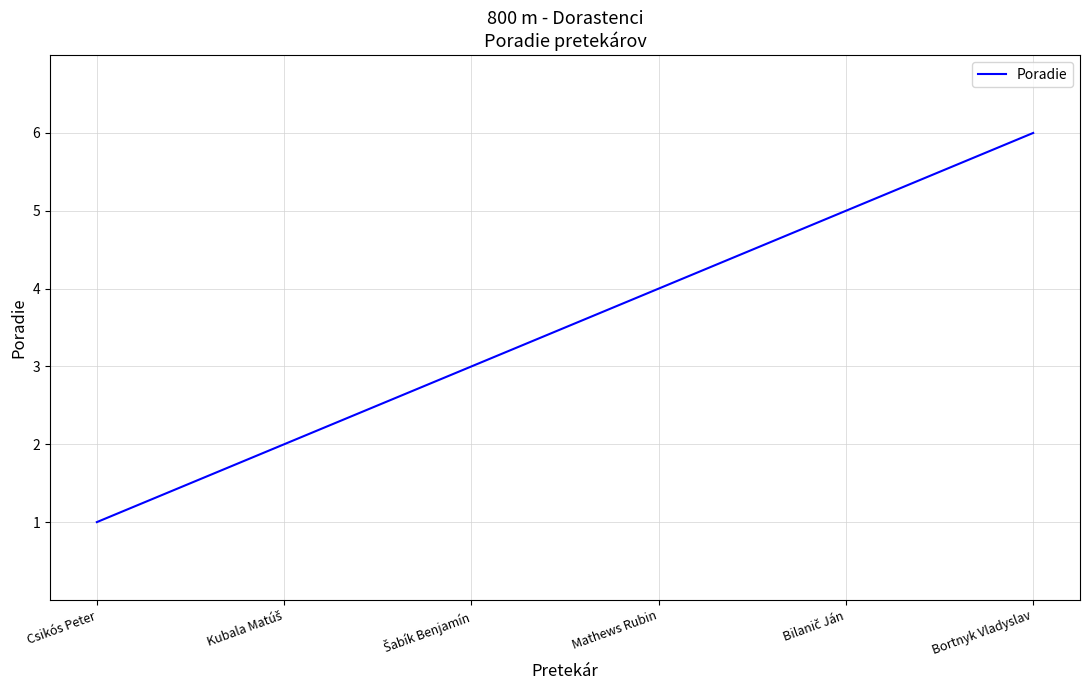

How many categories are shown in the chart?

6